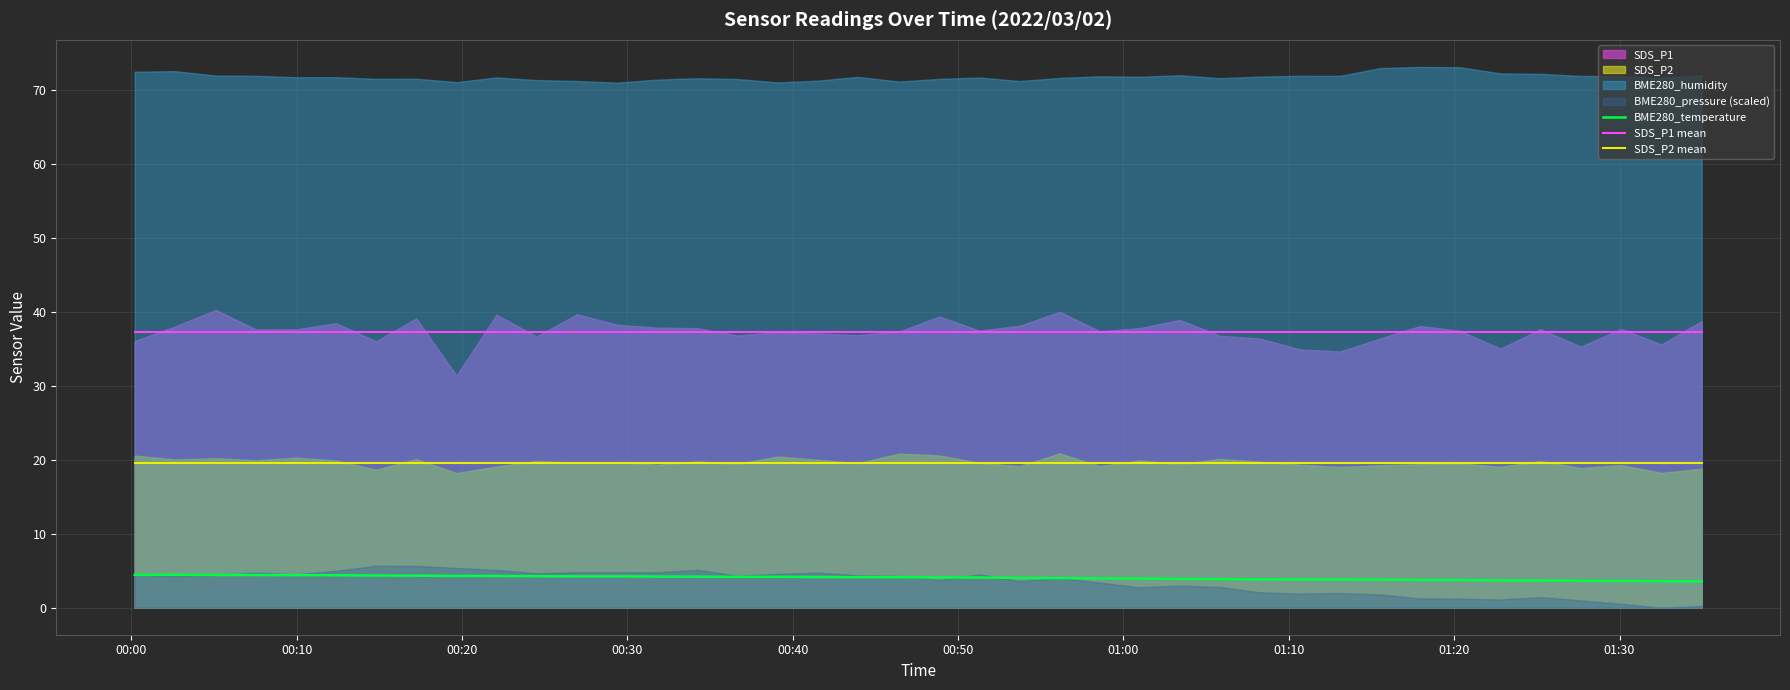

What is the lowest value of the BME280_temperature series?

3.6